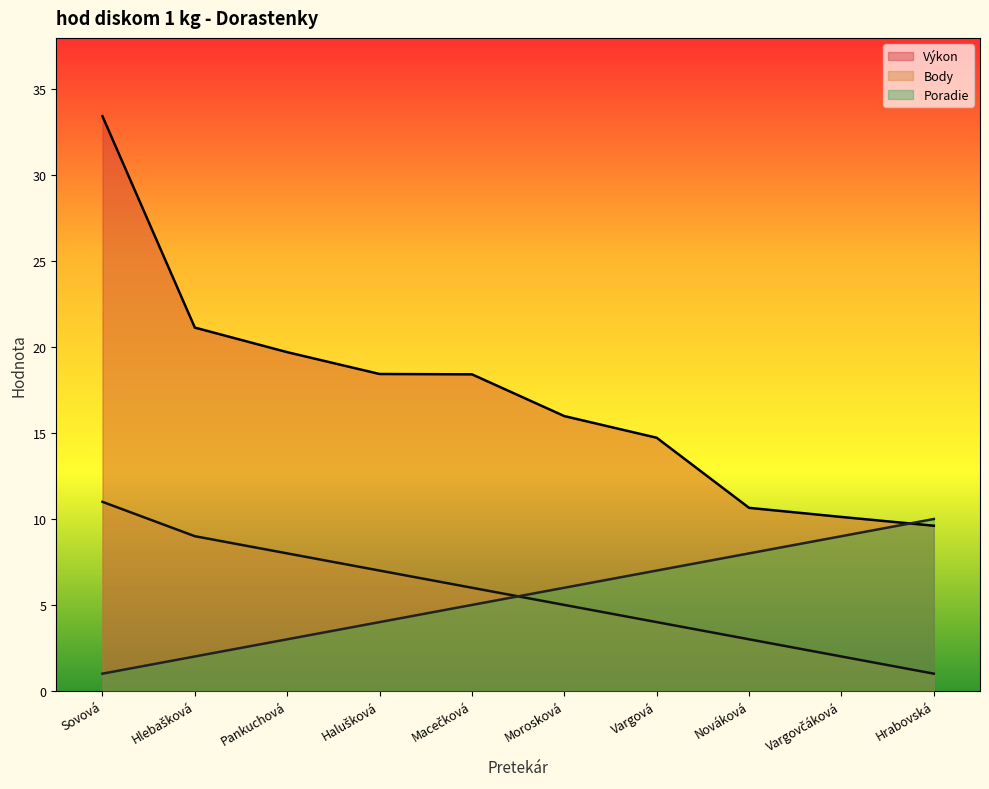

Does the chart display data point markers on the line(s)?

No